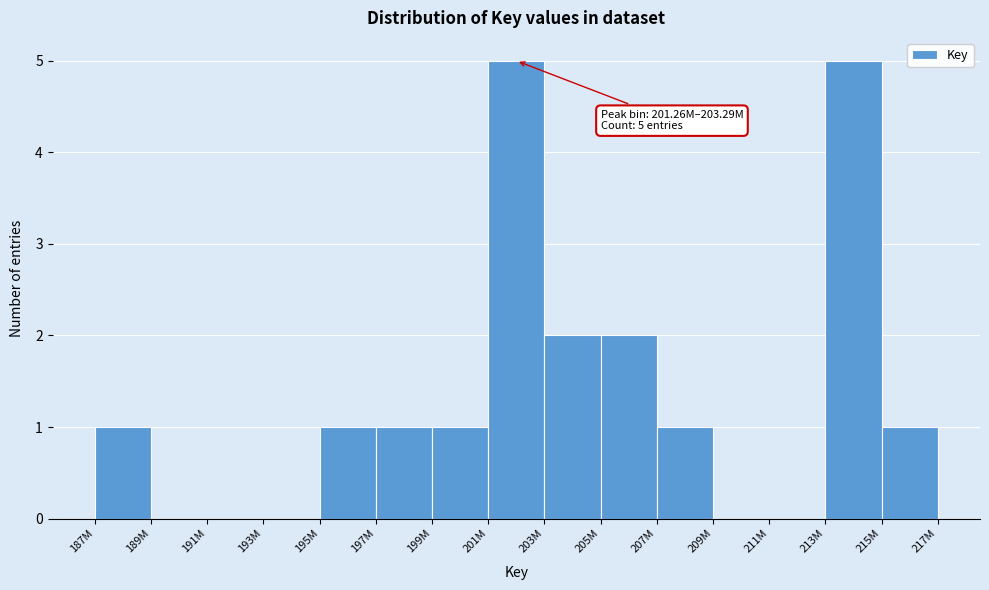

Reading left to right, transcribe all the data shown in this chart.

187M=1	189M=0	191M=0	193M=0	195M=1	197M=1	199M=1	201M=5	203M=2	205M=2	207M=1	209M=0	211M=0	213M=5	215M=1